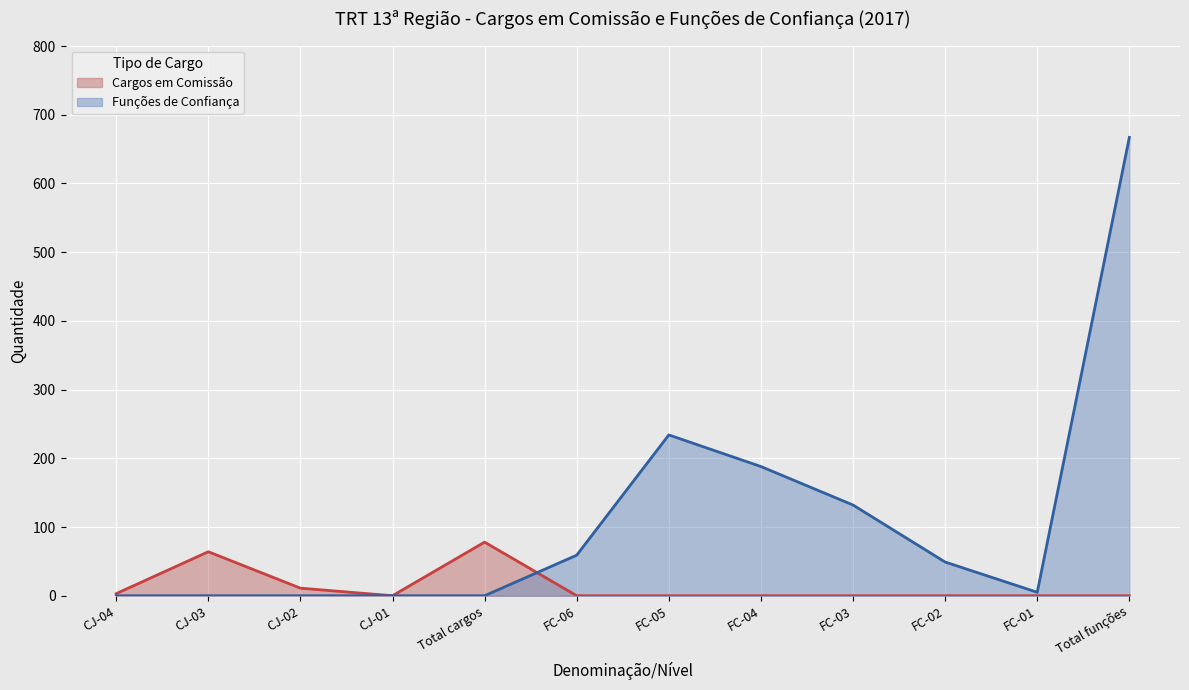

Which series has the widest spread of values?

Funções de Confiança